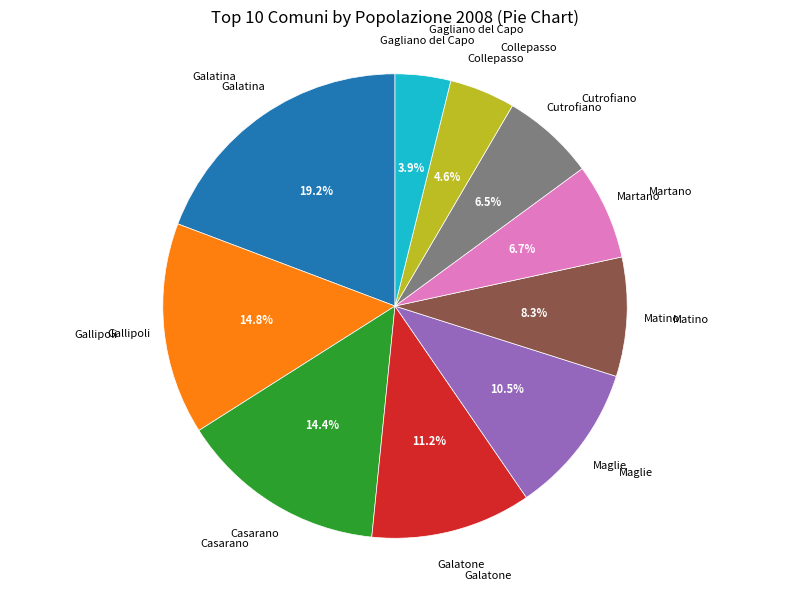

To the nearest percent, what is the difference between the largest and smallest slice percentages?

15%